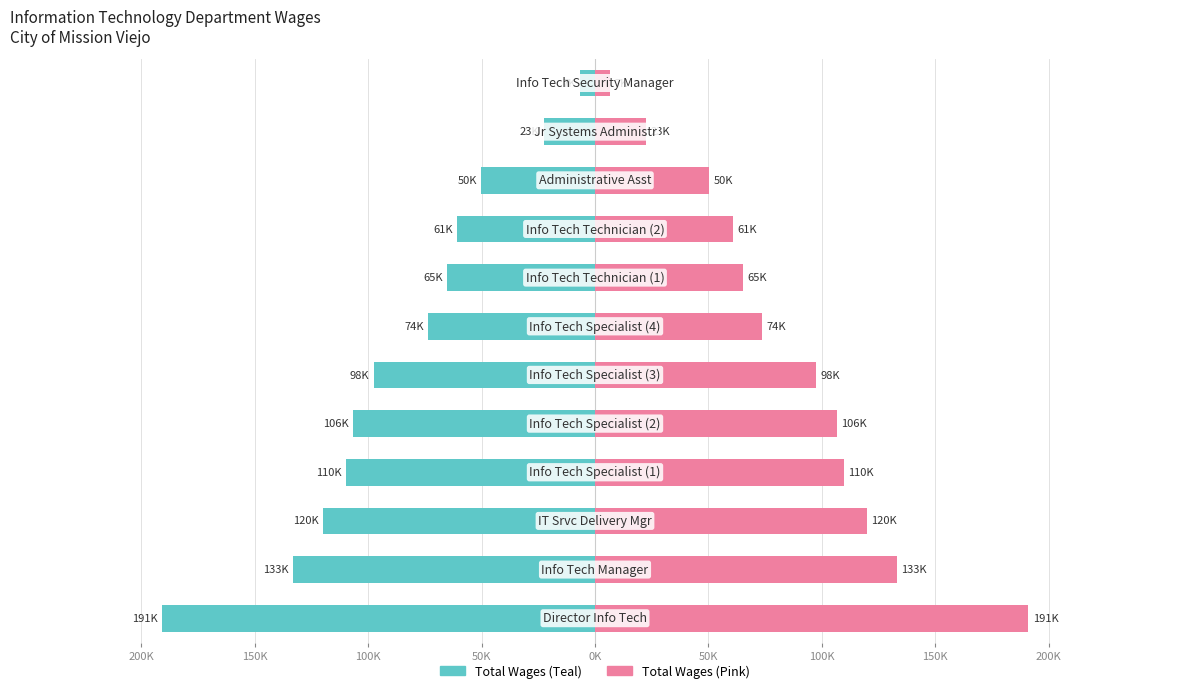

Is the value of Total Wages (right) at 150K greater than the value of Total Wages (left) at 50K?

Yes